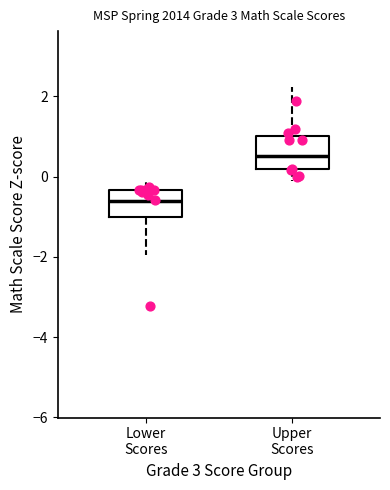

Reading left to right, transcribe this box plot: for each box, give where its median line is, the range the box spans, and where its two whiskers end, as read against the y-axis. The values are not printed on the chart, so give them approximately, as read against the axis.

Lower Scores: median -0.6, box -1.0 to -0.4, whiskers -2.0 to -0.2
Upper Scores: median 0.6, box 0.2 to 1.0, whiskers -0.2 to 2.2